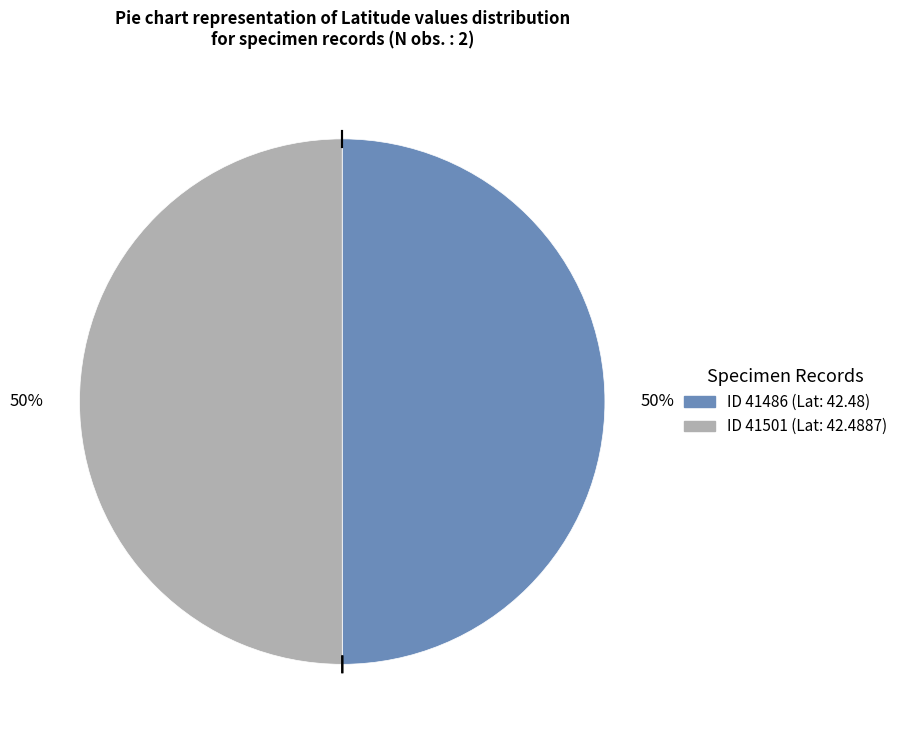

To the nearest percent, what is the average slice percentage?

50%